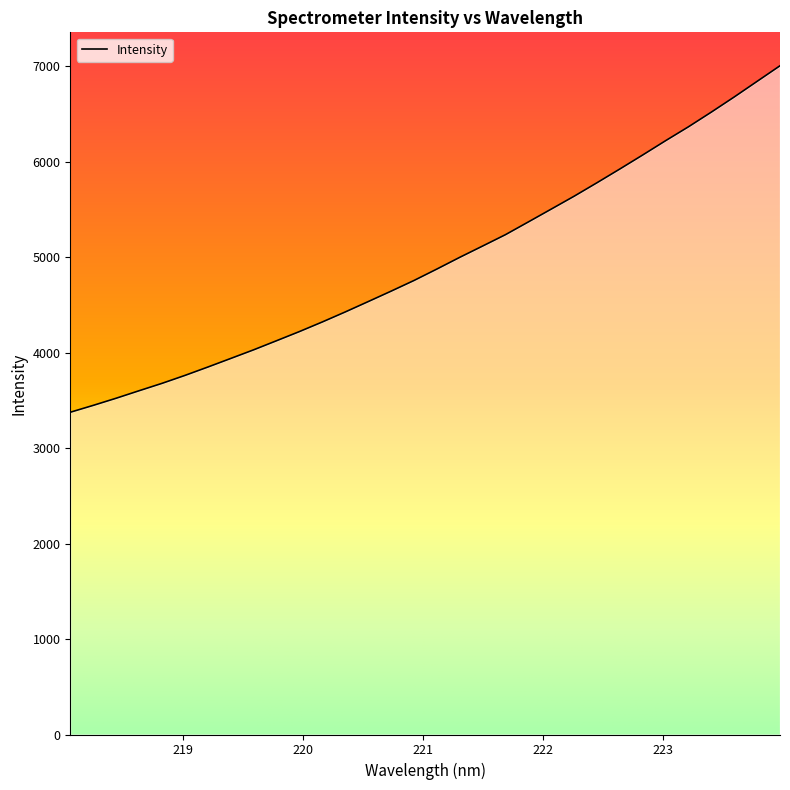

What is the difference between the maximum and minimum values?

3628.4